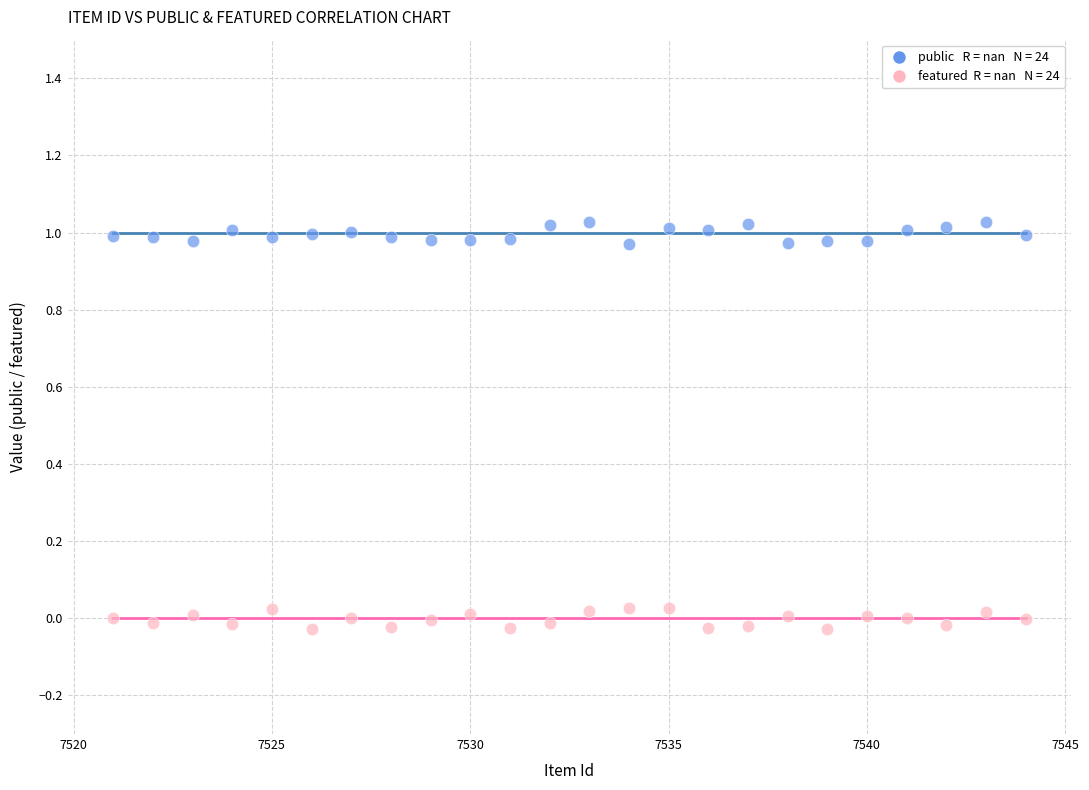

Across all data points, what is the range of Y values (max minus min)?

1.1